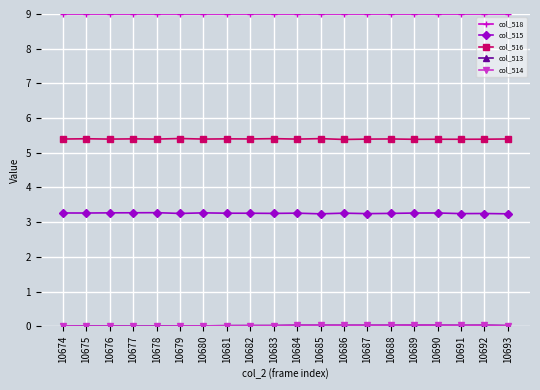

How many col_516 values are between 5 and 6?

20